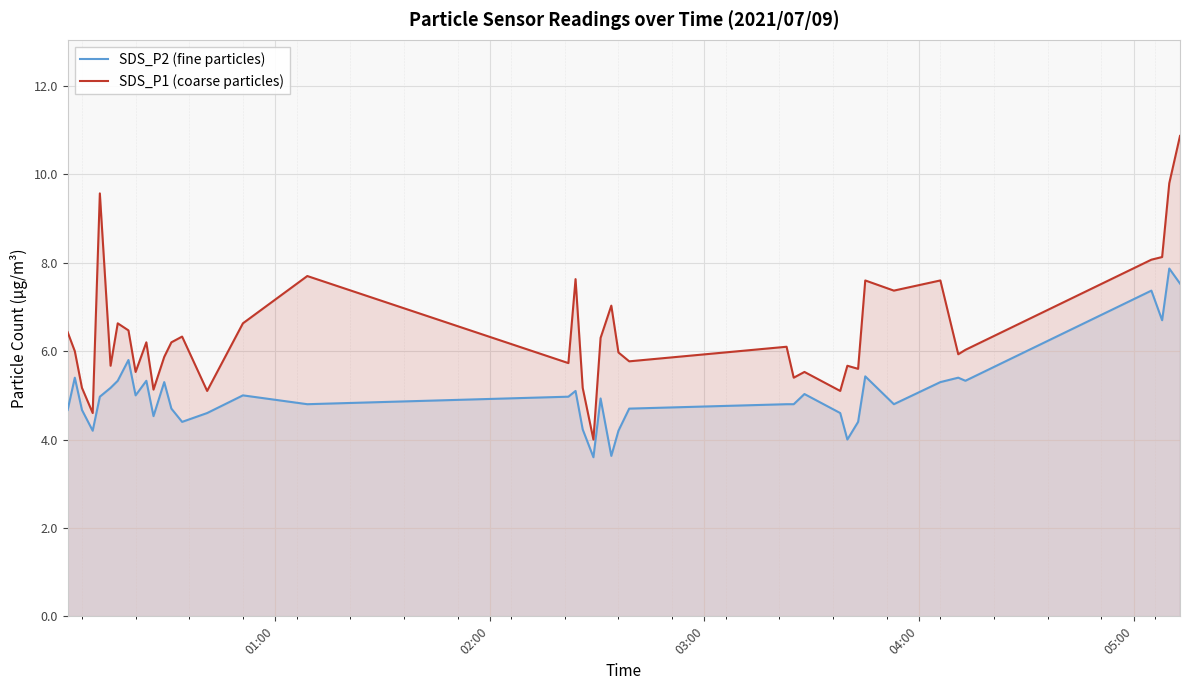

What is the minimum value shown in the chart?

3.6